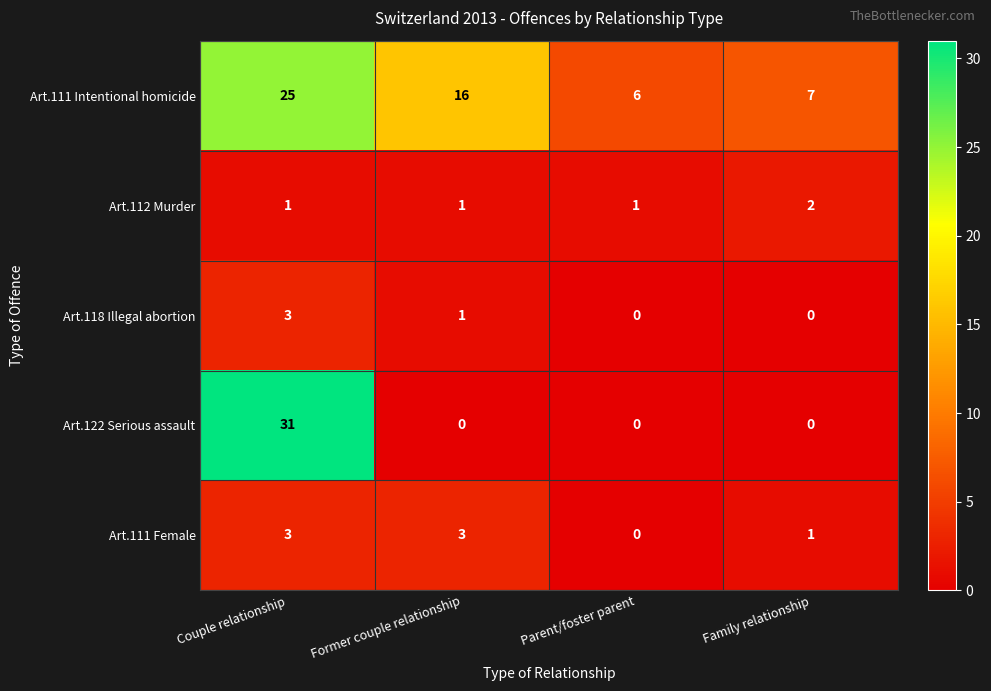

List the labels in order of Art.111 Intentional homicide value, smallest first.

Parent/foster parent, Family relationship, Former couple relationship, Couple relationship